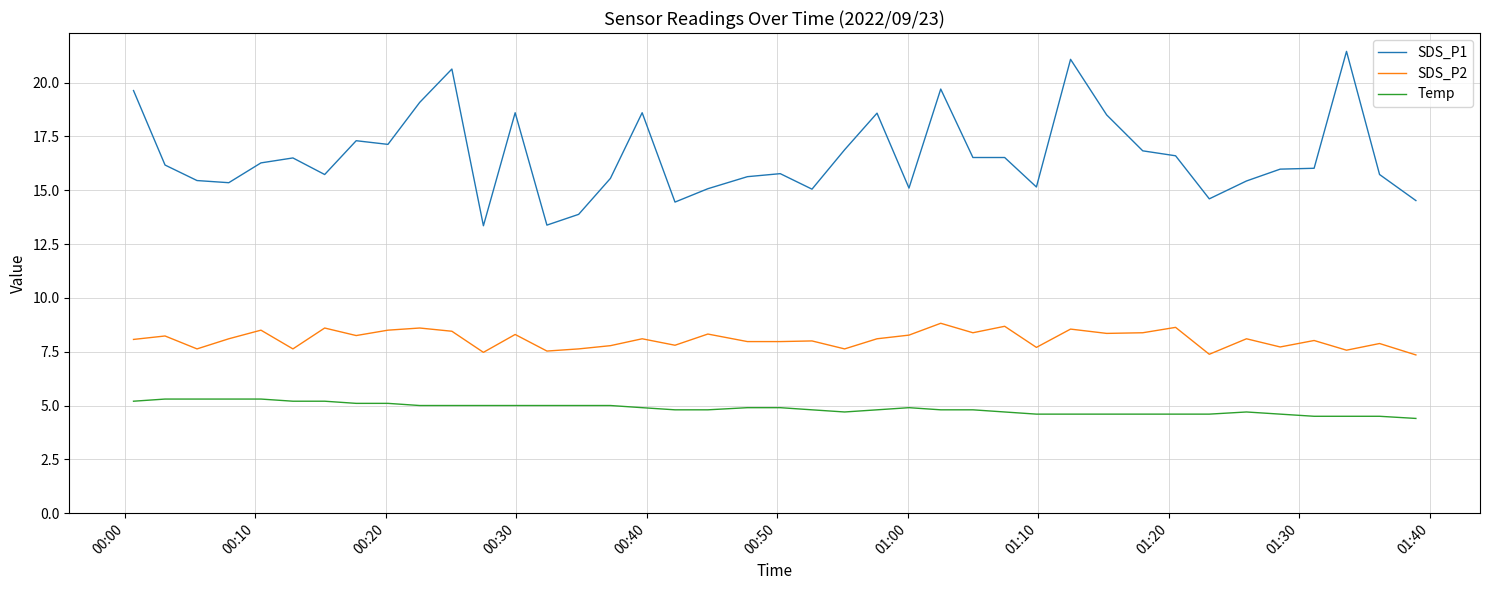

What is the maximum value for SDS_P2?

8.8